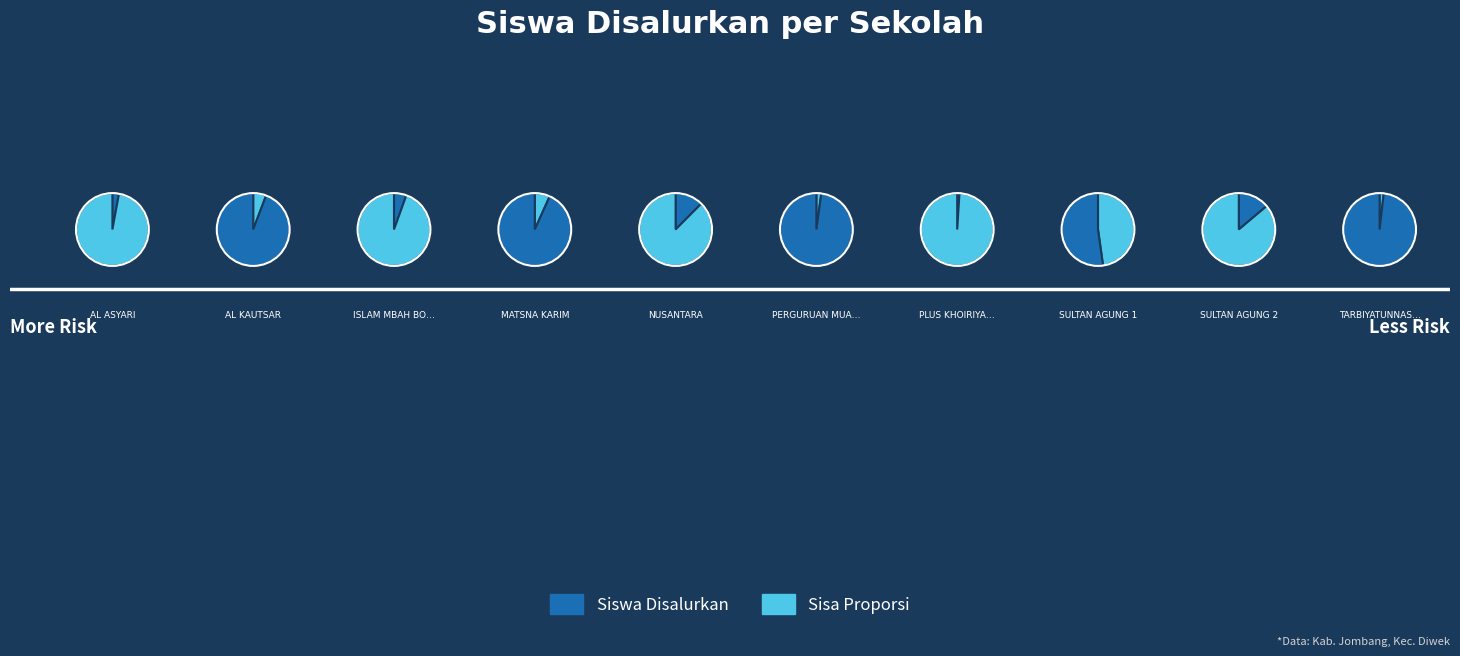

What is the ratio of the value at SMK SULTAN AGUNG 2 DIWEK to the value at SMK ISLAM MBAH BOLONG?

2.5